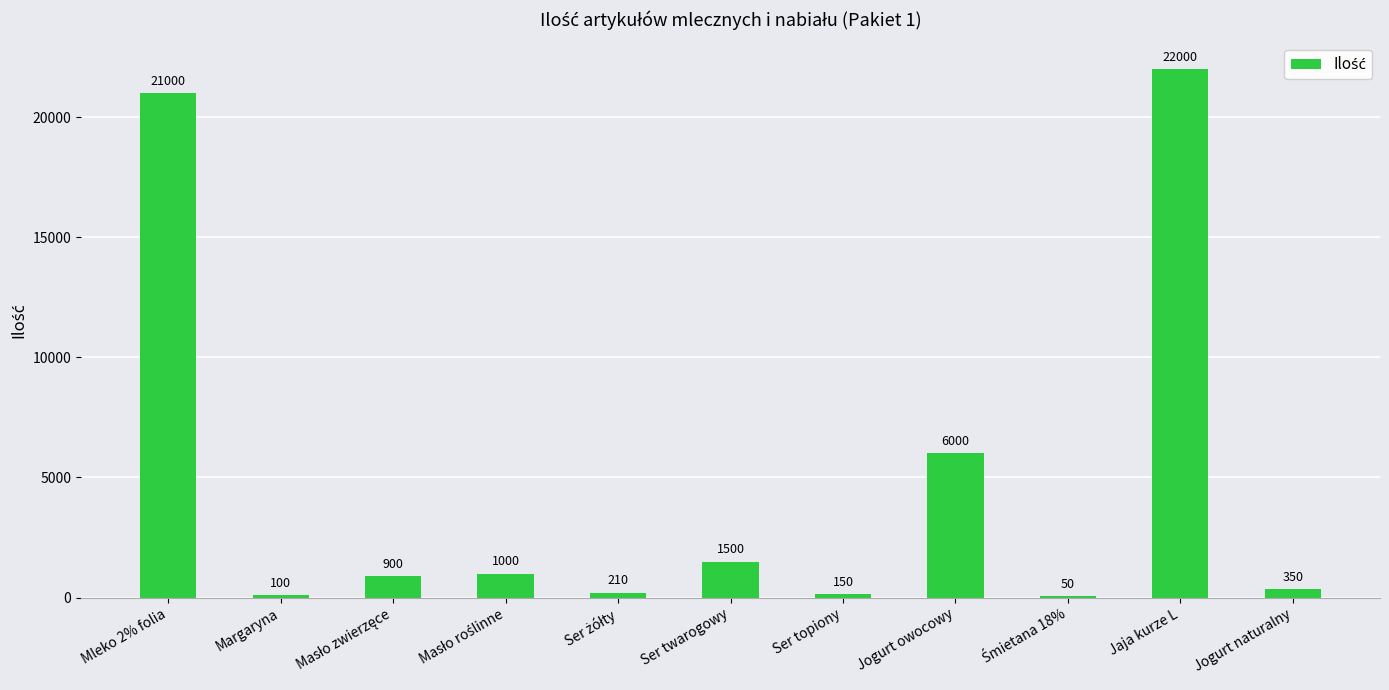

What is the maximum value shown in the chart?

22000